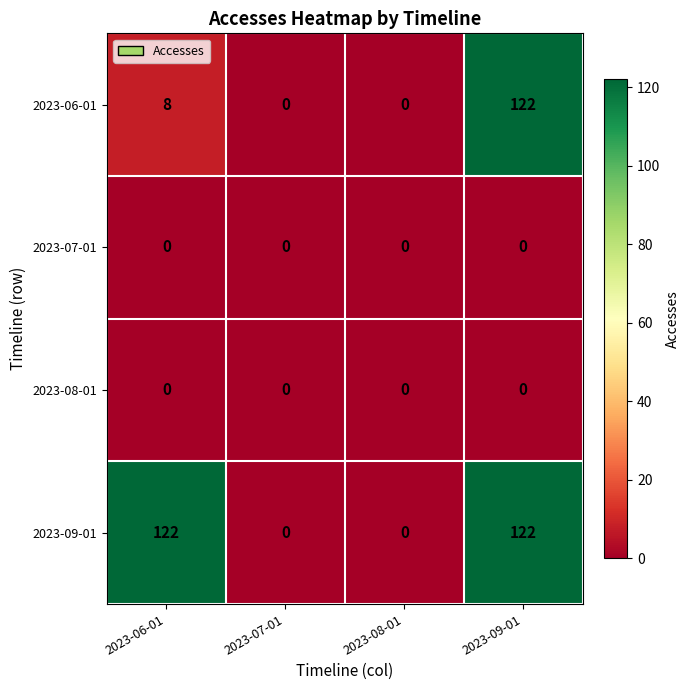

Read the 2023-06-01 value at 2023-09-01.

122